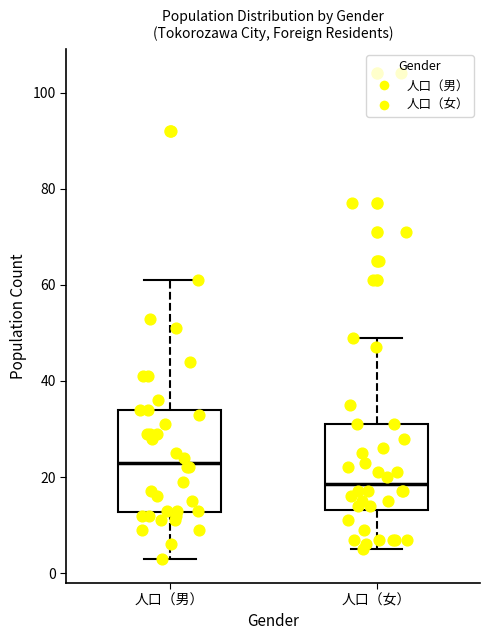

Comparing the boxes themselves (not the whiskers), which one is the tallest?

人口（男）